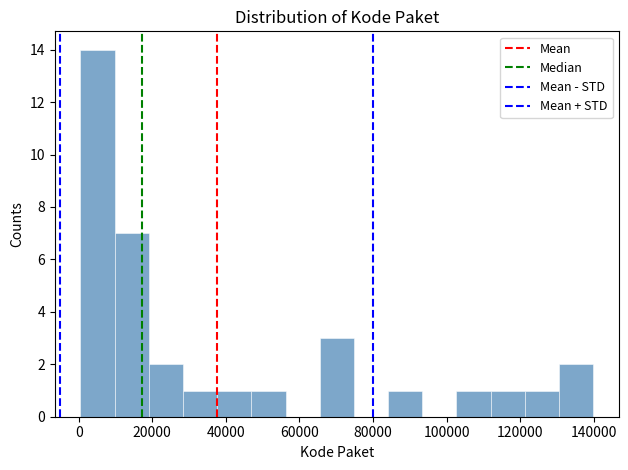

Reading left to right, list every bar in this chart as the range it spans on the x-axis followed by its height. Neither the bar edges nor the heights are printed on the chart, so give them approximately, as read against the axes.

0 to 10000: 14
10000 to 20000: 7
20000 to 28000: 2
28000 to 38000: 1
38000 to 46000: 1
46000 to 56000: 1
56000 to 66000: 0
66000 to 74000: 3
74000 to 84000: 0
84000 to 94000: 1
94000 to 102000: 0
102000 to 112000: 1
112000 to 122000: 1
122000 to 130000: 1
130000 to 140000: 2